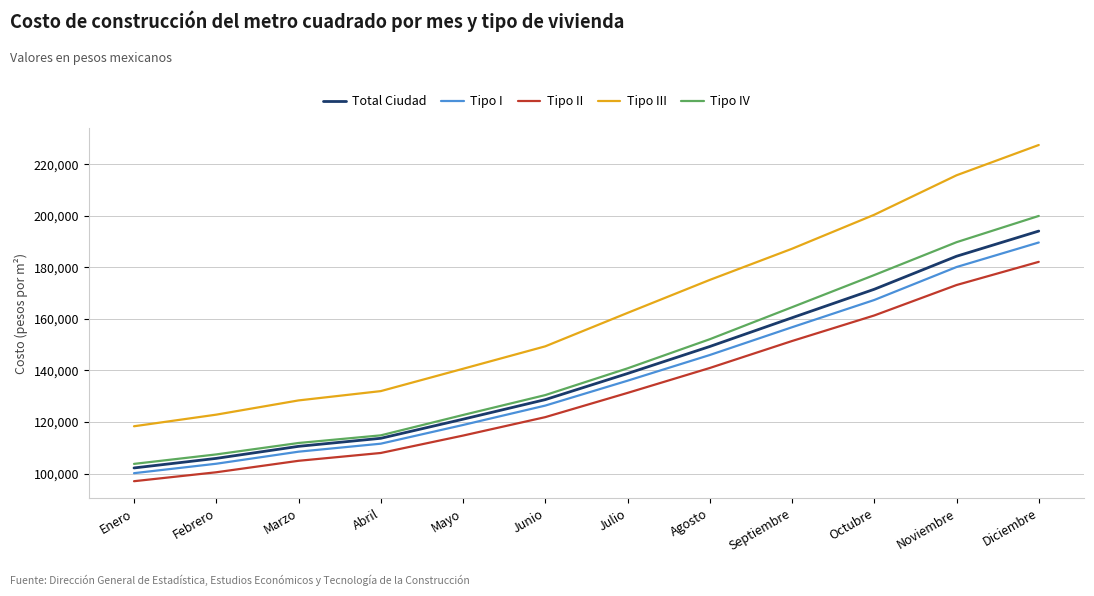

True or false: Tipo IV has more than 1 interior local peaks.

False